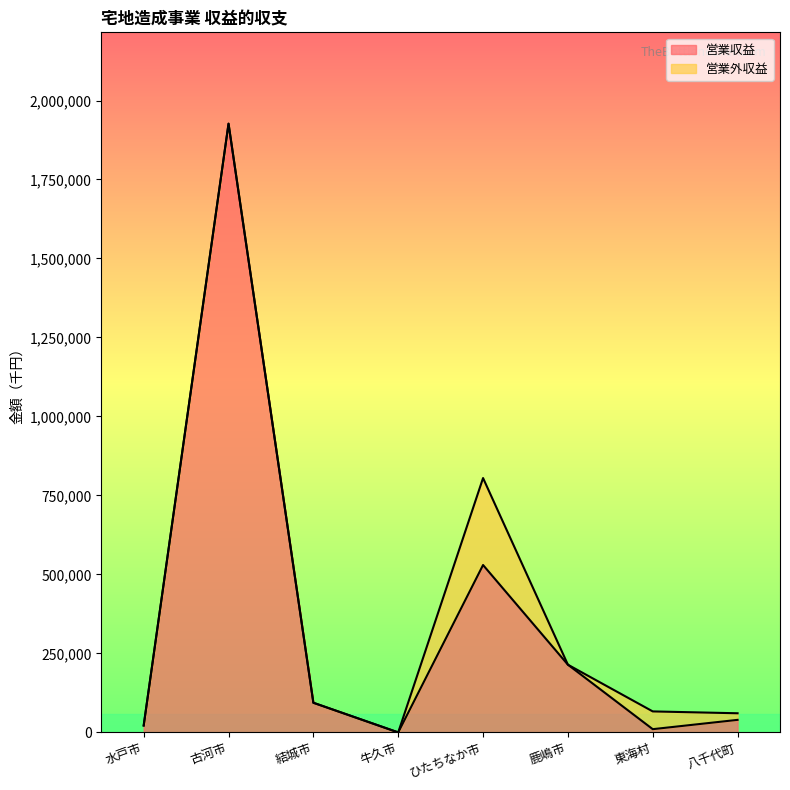

Rank the categories by value from lowest to highest.

牛久市, 東海村, 水戸市, 八千代町, 結城市, 鹿嶋市, ひたちなか市, 古河市